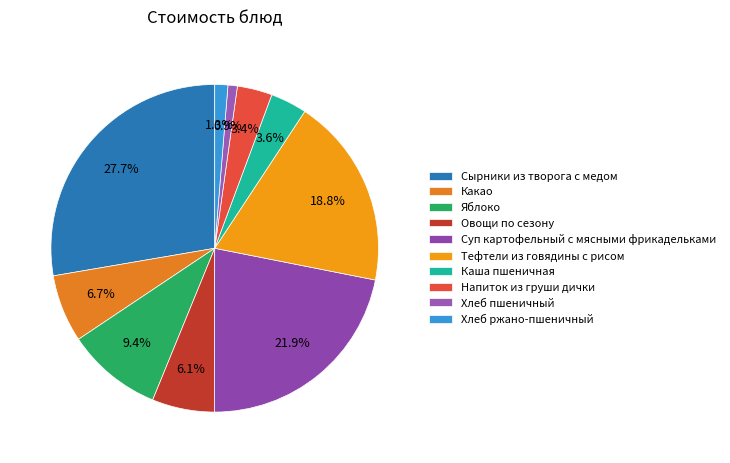

What is the change in value from Тефтели из говядины с рисом to Напиток из груши дички?

-31.2